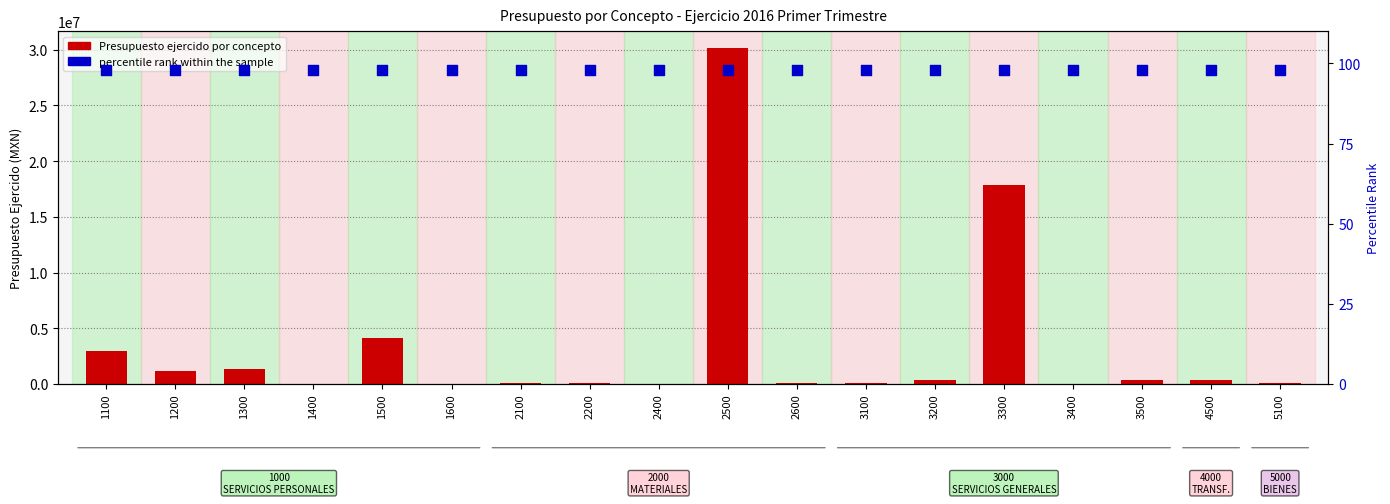

At how many categories does at least one series exceed 6134978?

2